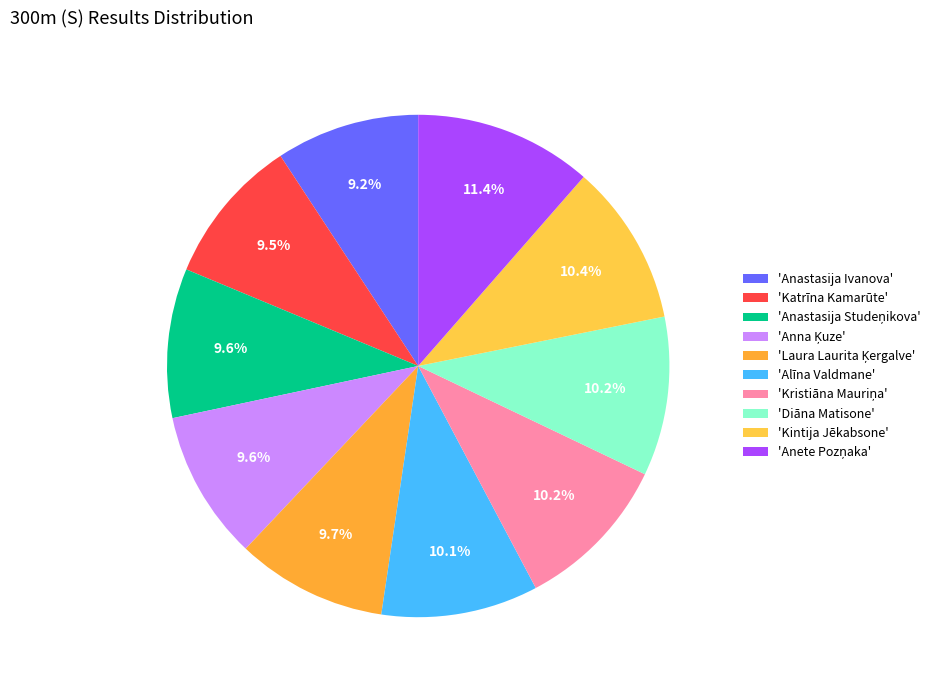

How many slices are in this pie chart?

10